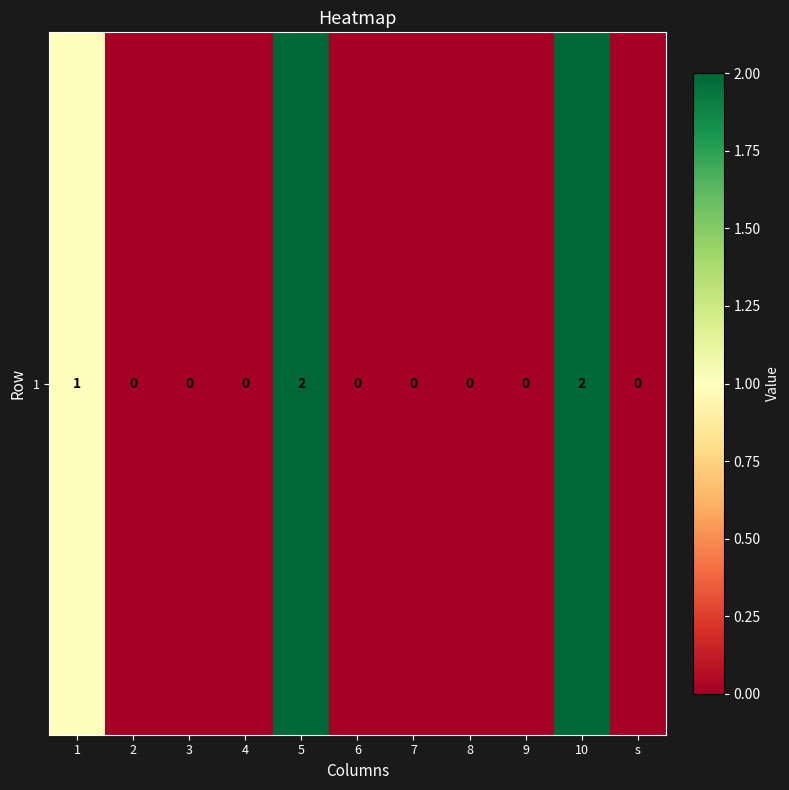

Between 6 and 8, which is larger?

6